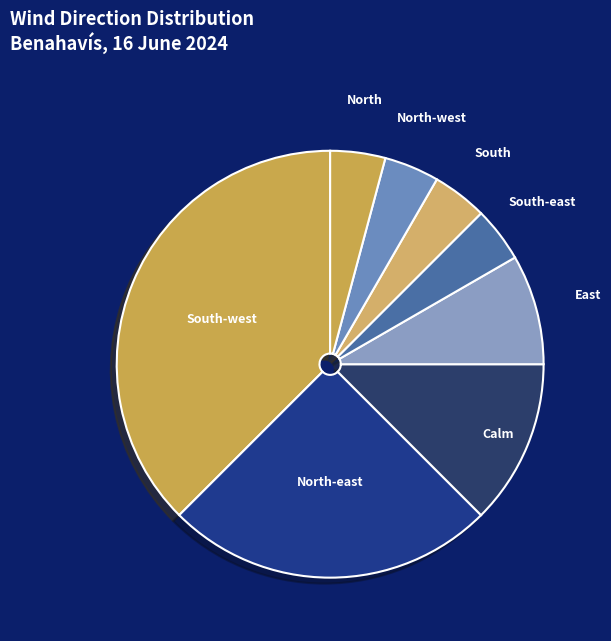

How many slices are in this pie chart?

8